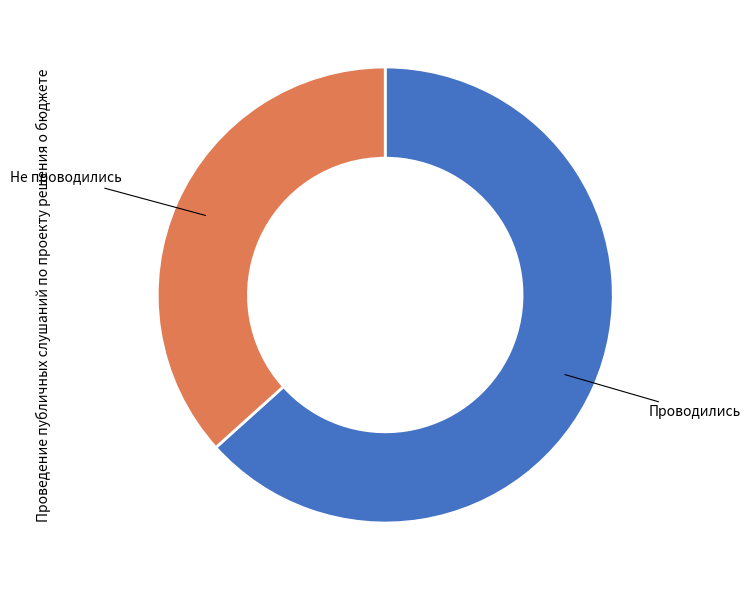

What is the ratio of the value at Проводились to the value at Не проводились?

1.7